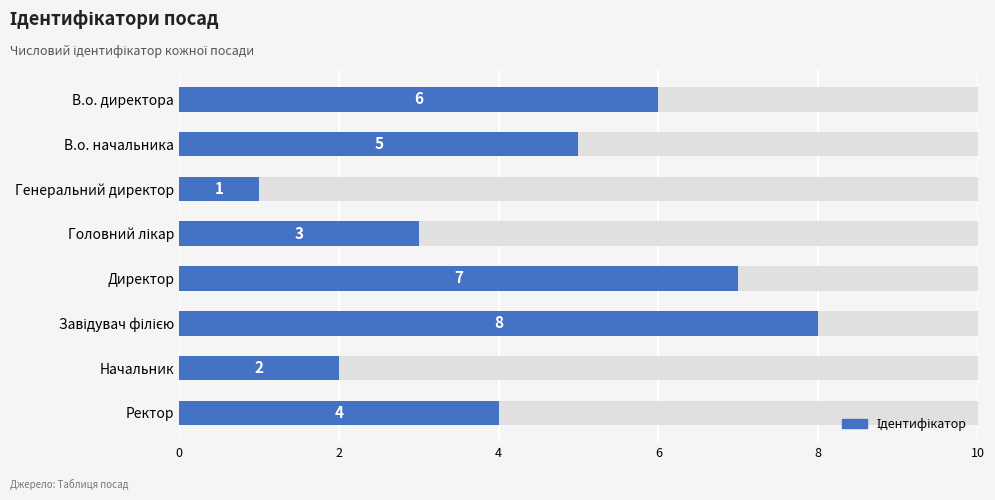

Reading left to right, extract all data points from this chart.

6	5	1	3	7	8	2	4